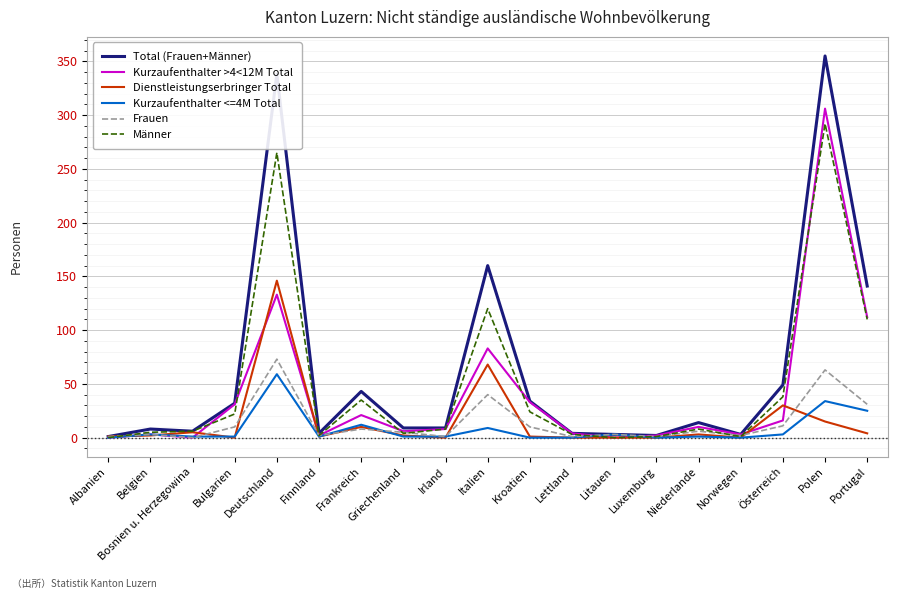

After their last crossing, which series has the higher values: Dienstleistungserbringer Total or Kurzaufenthalter <=4M Total?

Kurzaufenthalter <=4M Total